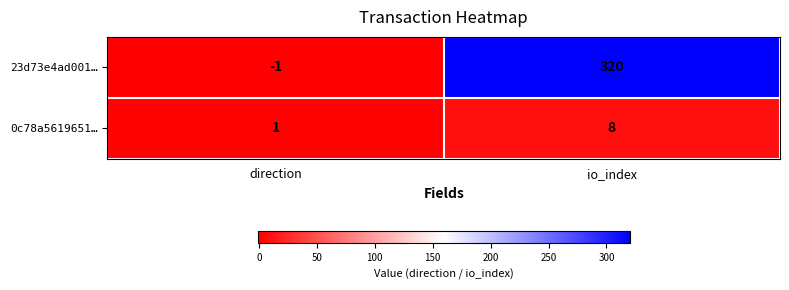

Where is 23d73e4ad001… nearest to the value 159?

direction